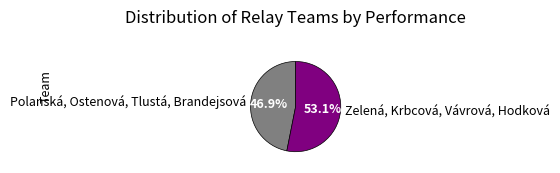

Approximately how many times larger is the value at Polanská, Ostenová, Tlustá, Brandejsová compared to Zelená, Krbcová, Vávrová, Hodková?

0.9